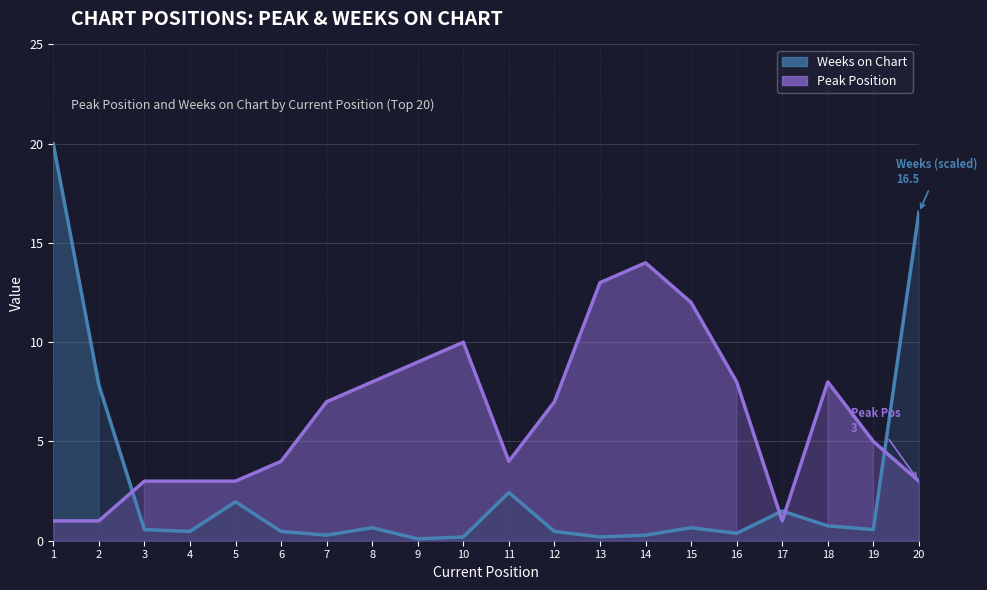

Rank the series by their maximum value, from highest to lowest.

Weeks on Chart, Peak Position